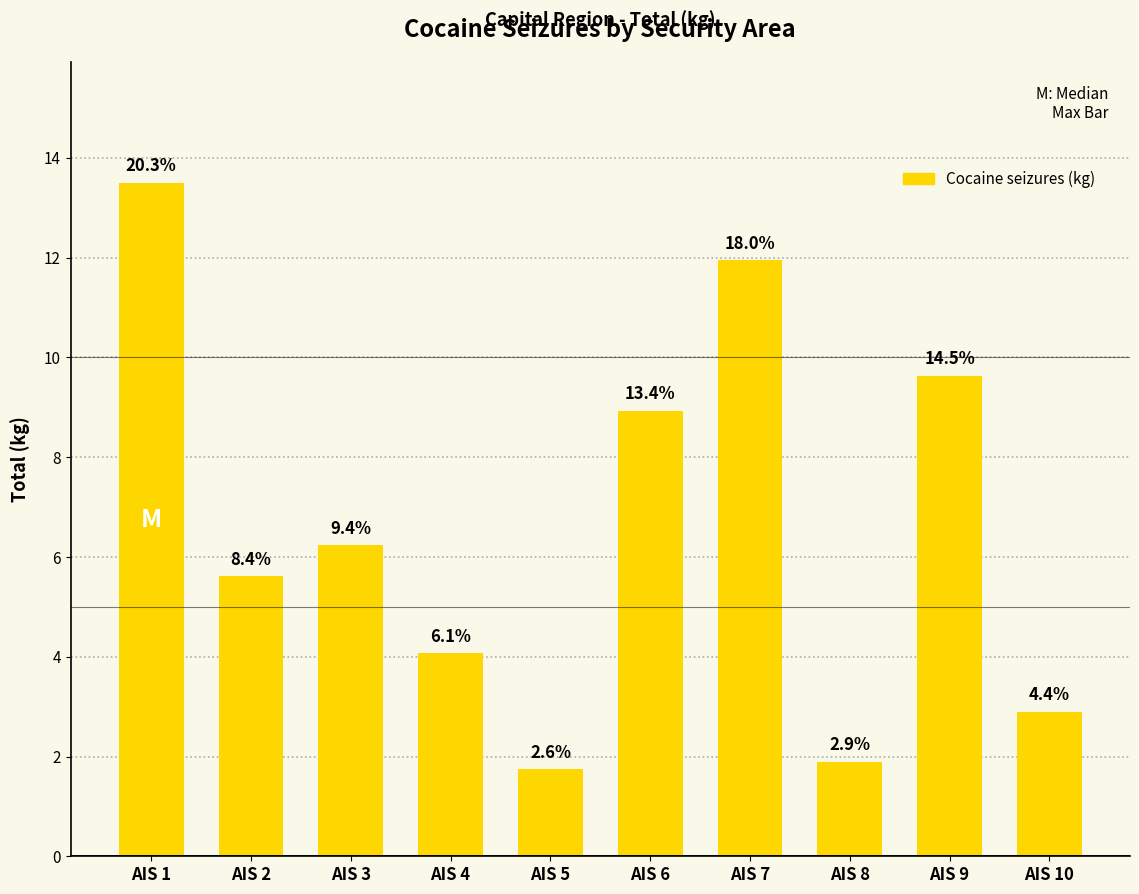

How many bars are there in total?

10